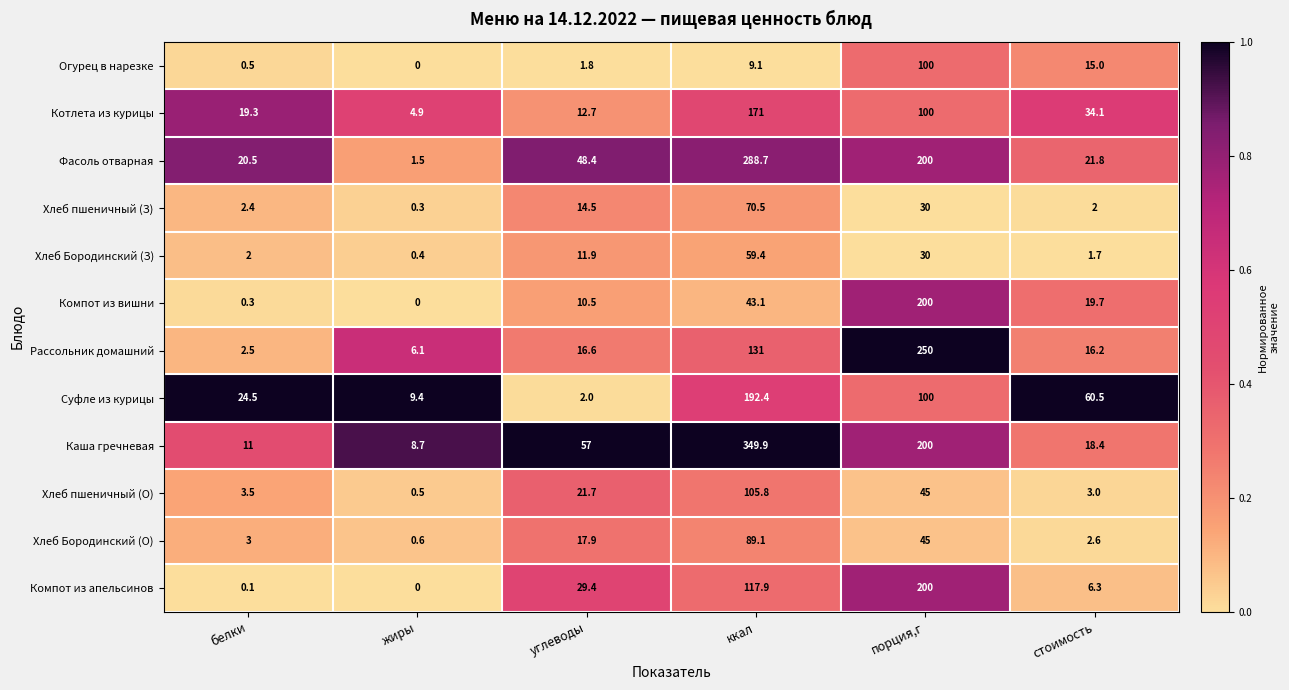

The Компот из вишни series shows 11.1 at стоимость. True or false?

False